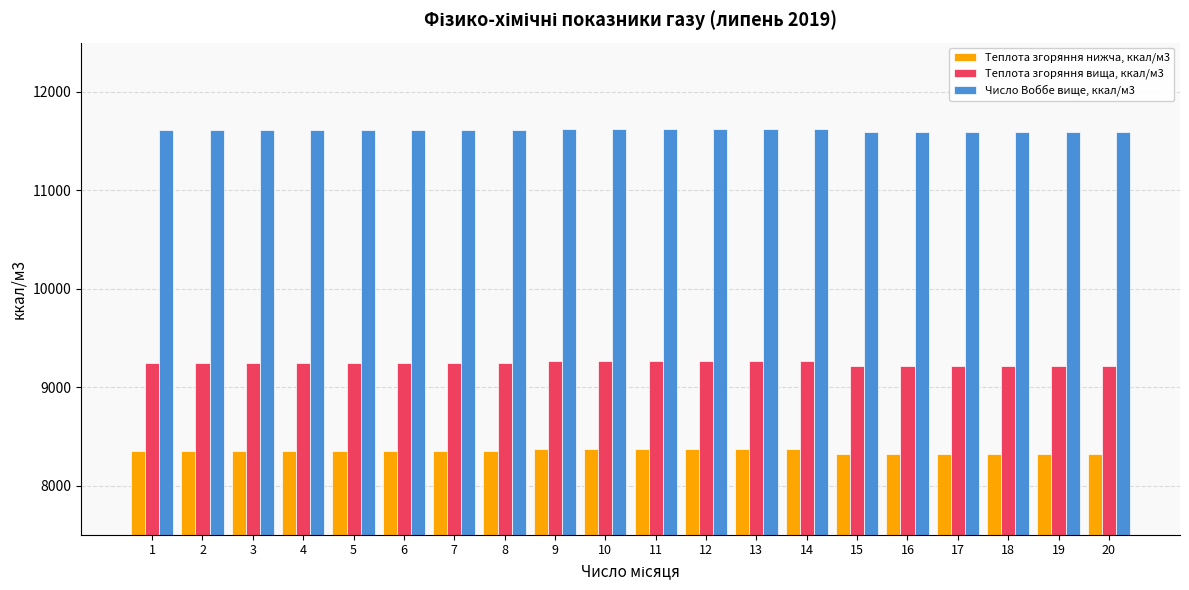

How many distinct data groups are displayed?

3